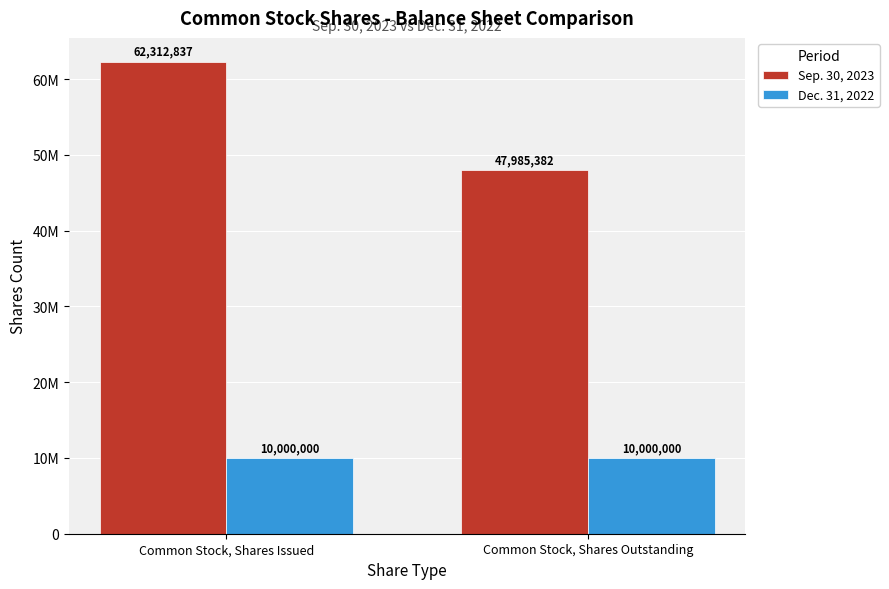

What is the difference between the highest and lowest values at Common Stock, Shares Issued?

52312837